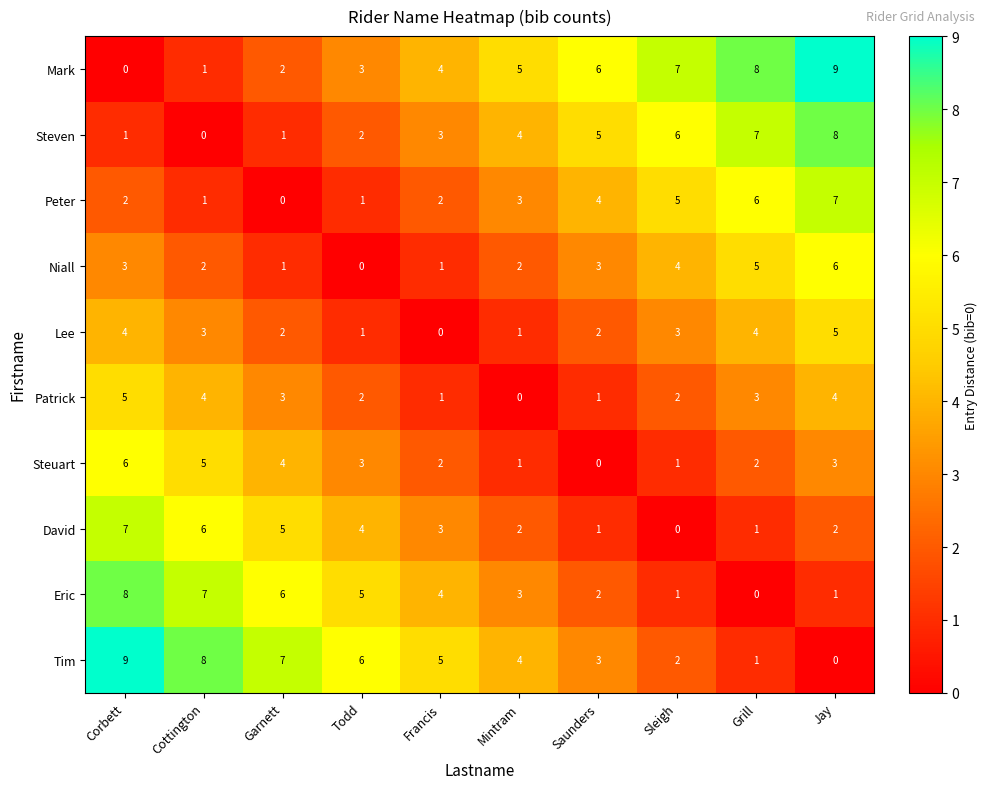

What is the difference between the highest and lowest values at Todd?

6